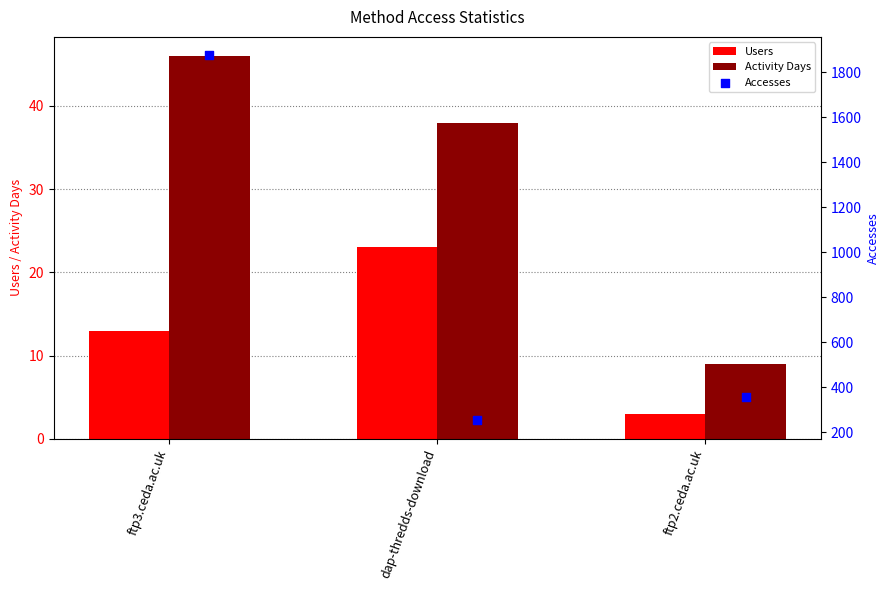

Is the value of Users at dap-thredds-download greater than the value of Activity Days at ftp3.ceda.ac.uk?

No